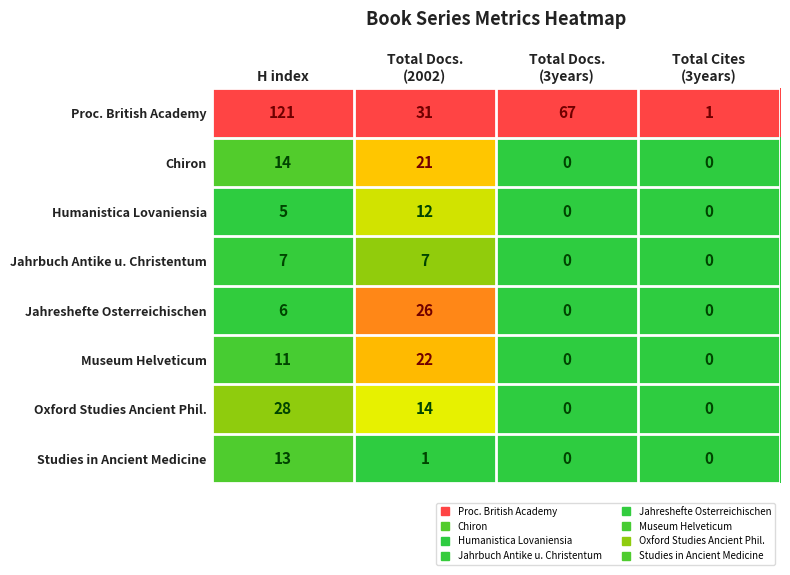

Count the Jahreshefte Osterreichischen values in the range 0 to 26.

4